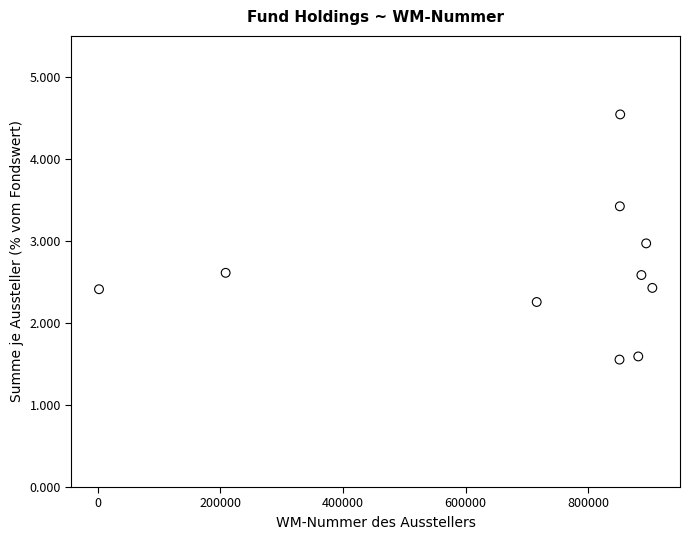

What is the range of X values (max minus min)?

902328.0